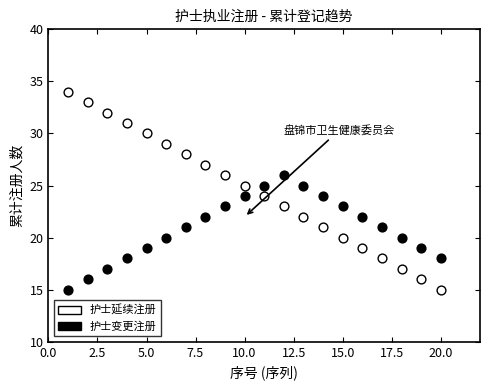

What are all the series names shown in the legend?

护士延续注册, 护士变更注册